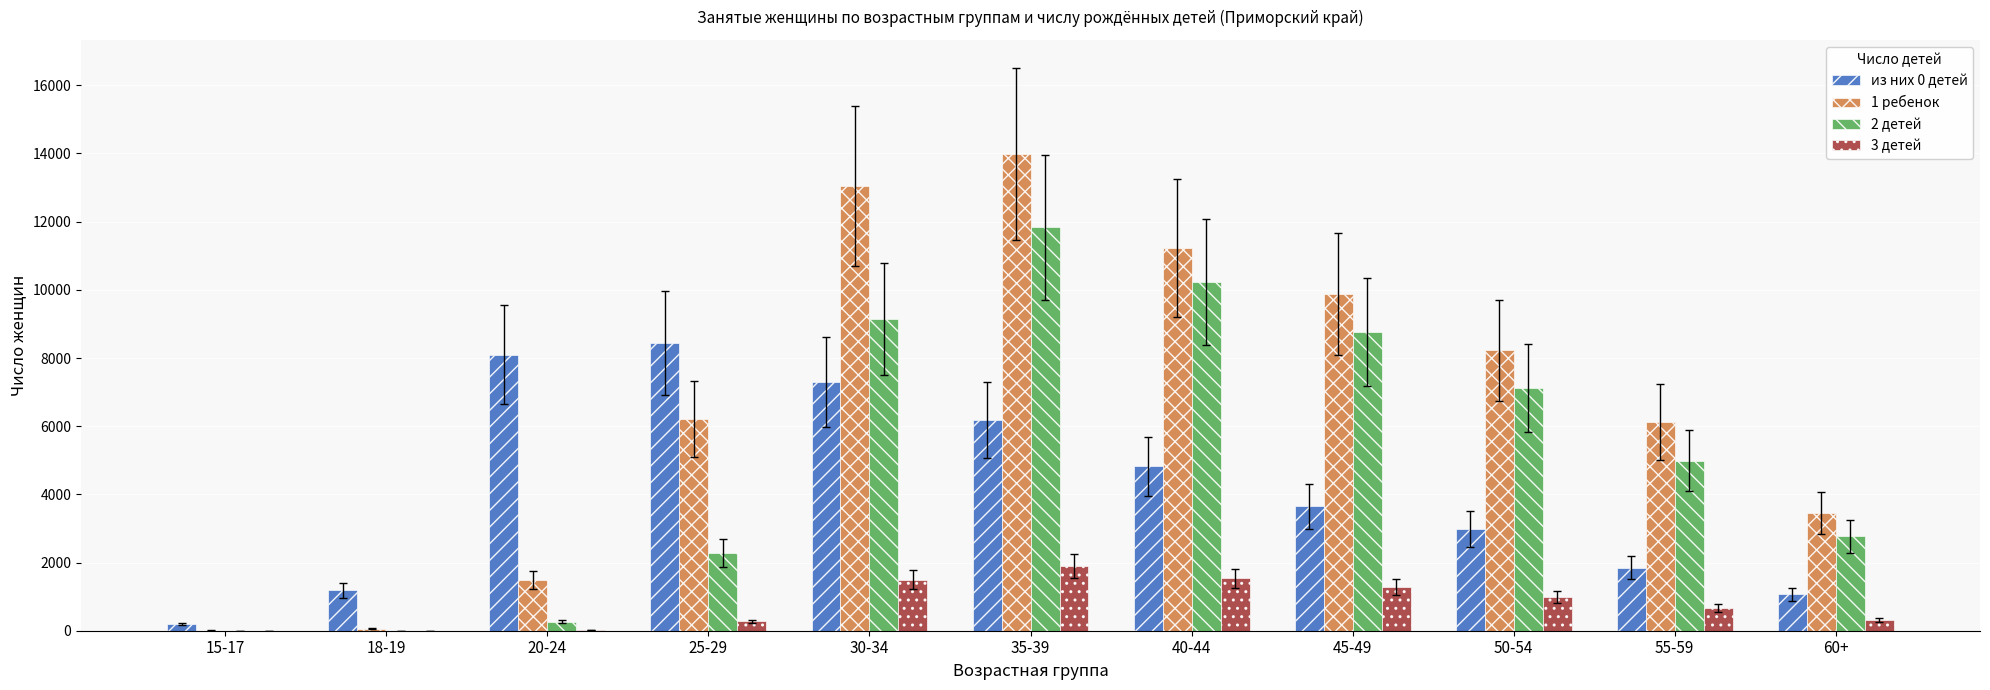

What are all the series names shown in the legend?

из них 0 детей, 1 ребенок, 2 детей, 3 детей